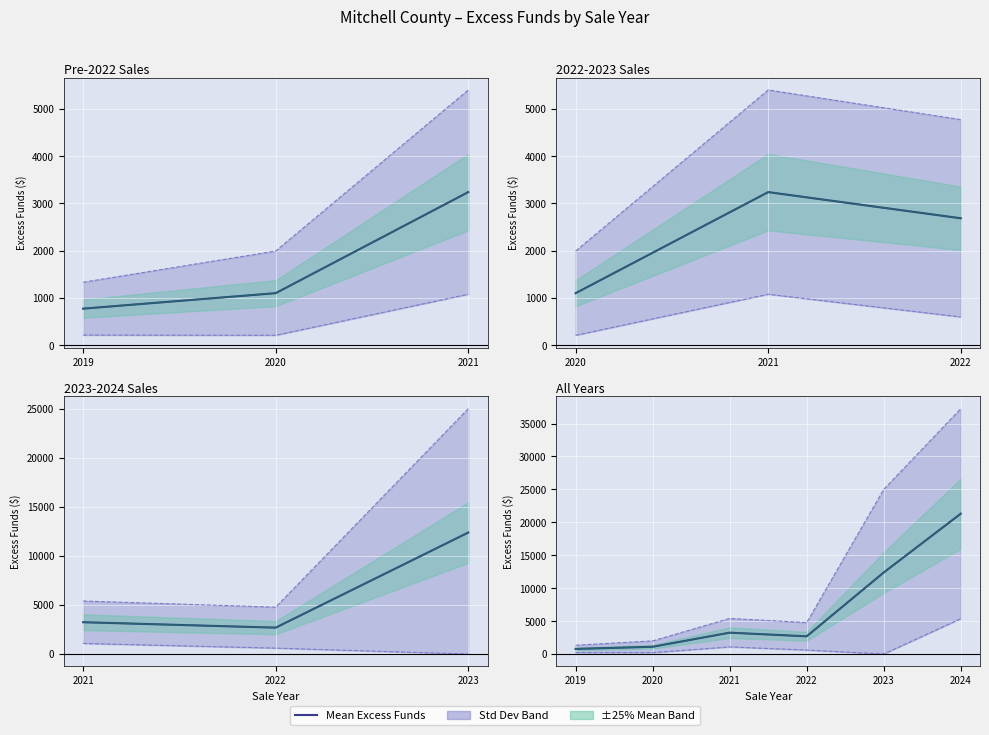

What is the ratio of the value at 2019 to the value at 2020?

0.7